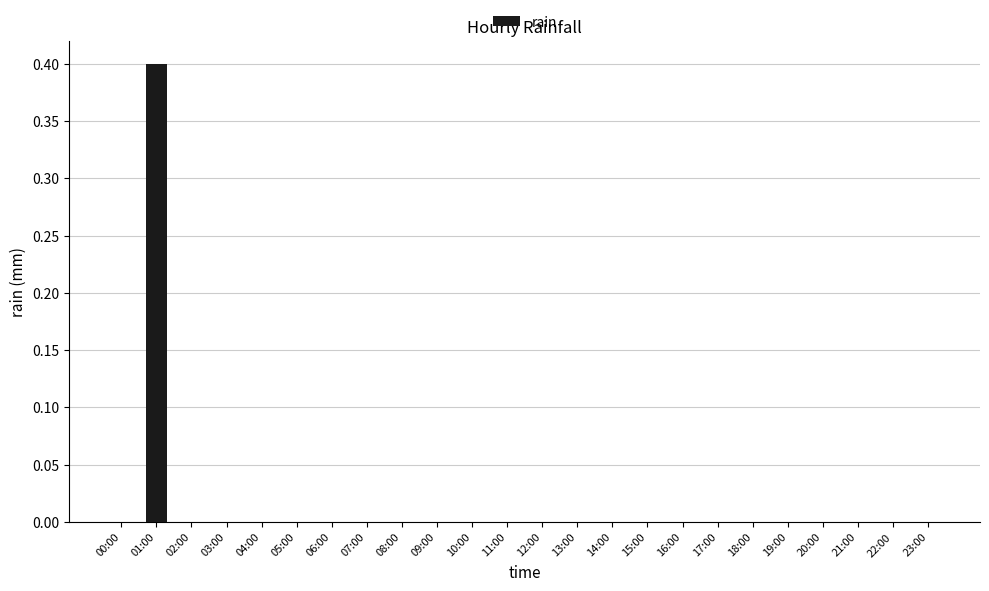

What is the sum of all values?

0.4